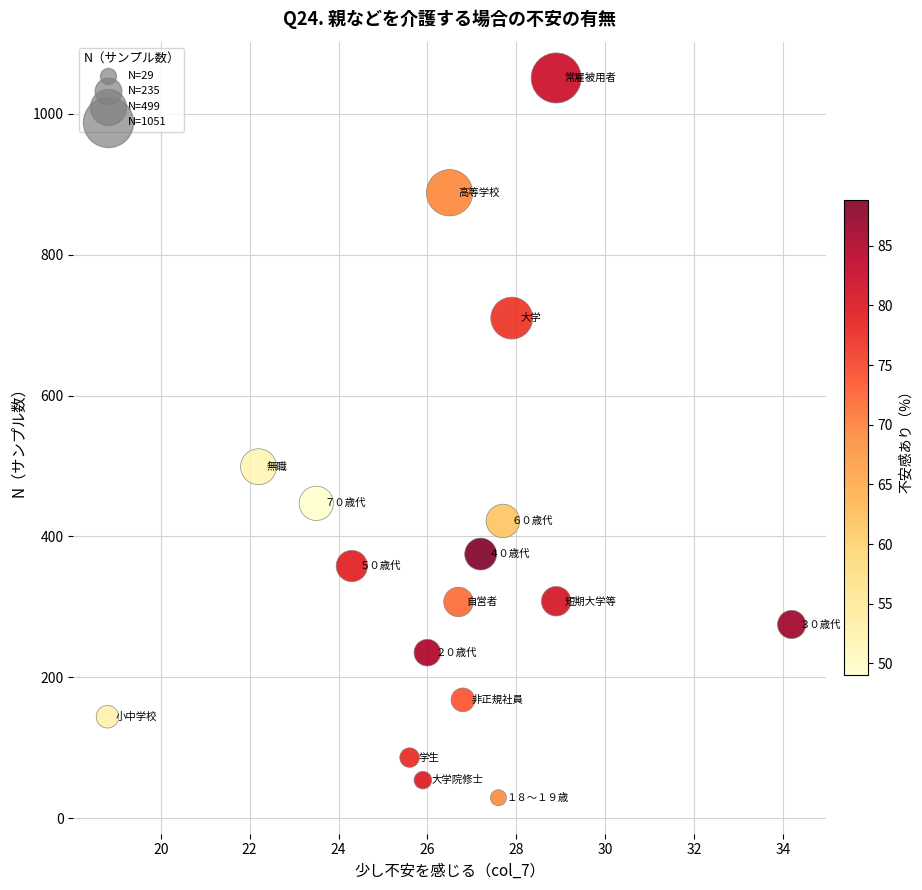

What Y value in the scatter plot is closest to 540?

499